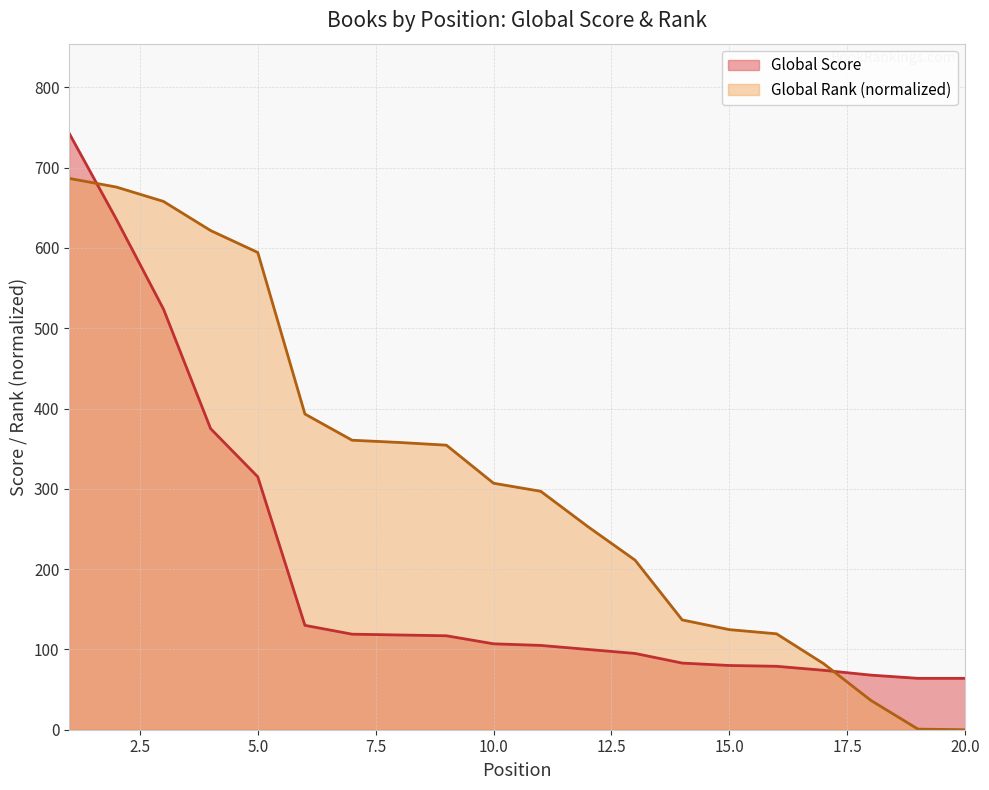

Where is Global Rank nearest to the value 343?

9